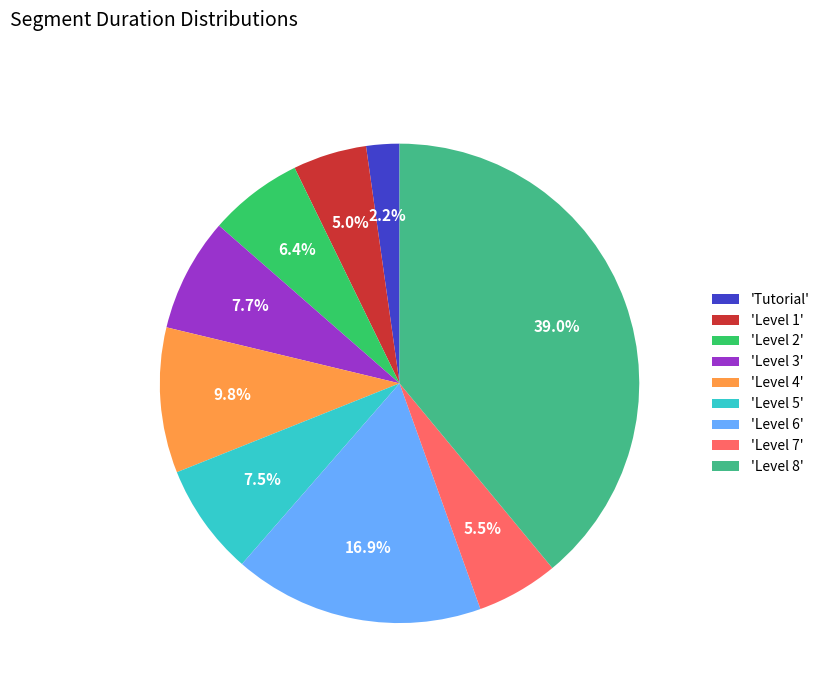

Combined, do 'Level 4' and 'Tutorial' account for over 50%?

No